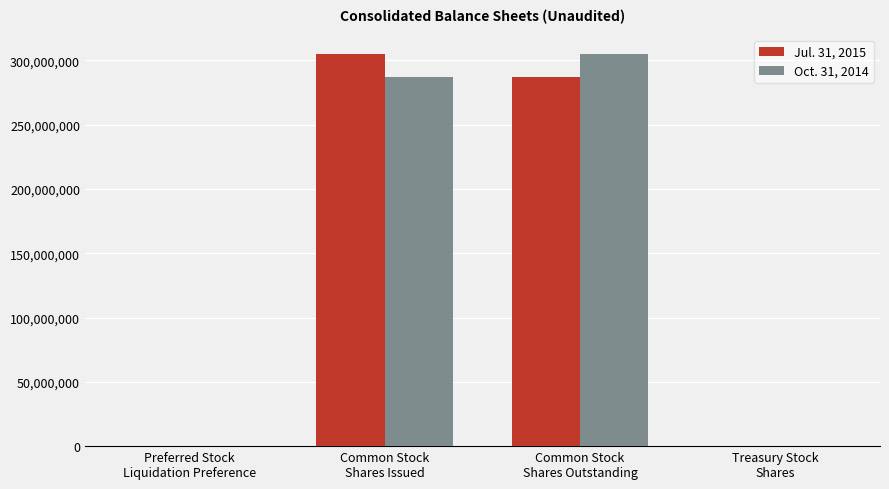

What is the greatest value displayed?

305057318